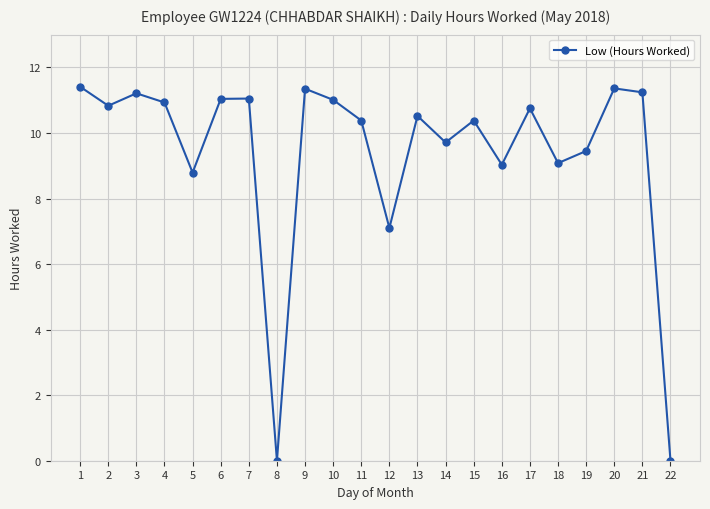

What is the difference between the maximum and minimum values?

11.4